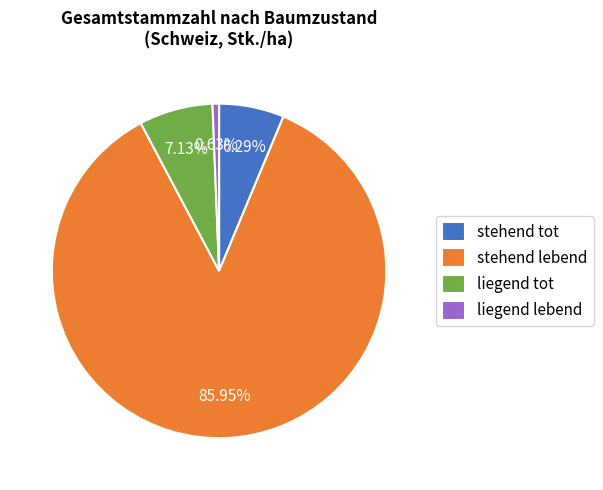

Approximately how many times larger is the value at stehend tot compared to liegend tot?

0.9